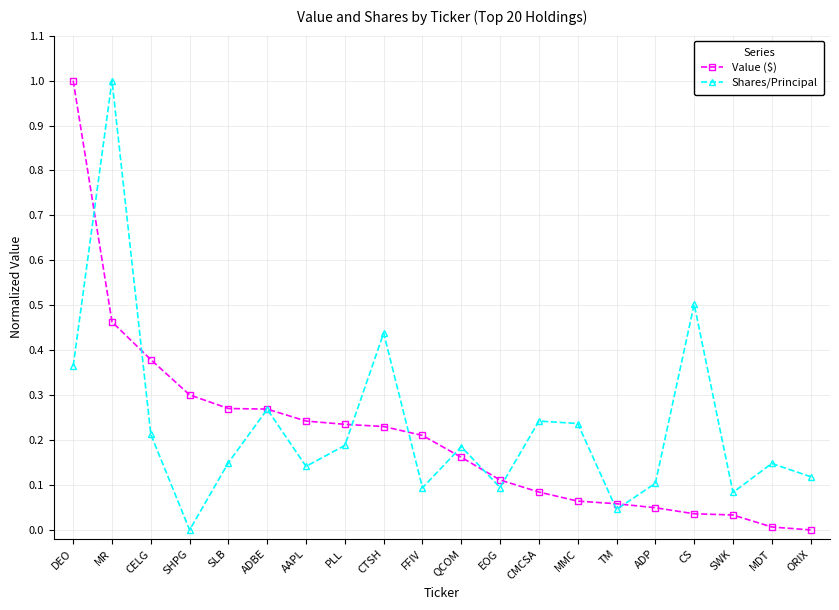

True or false: Value ($) has a value of 1.7 at DEO.

False